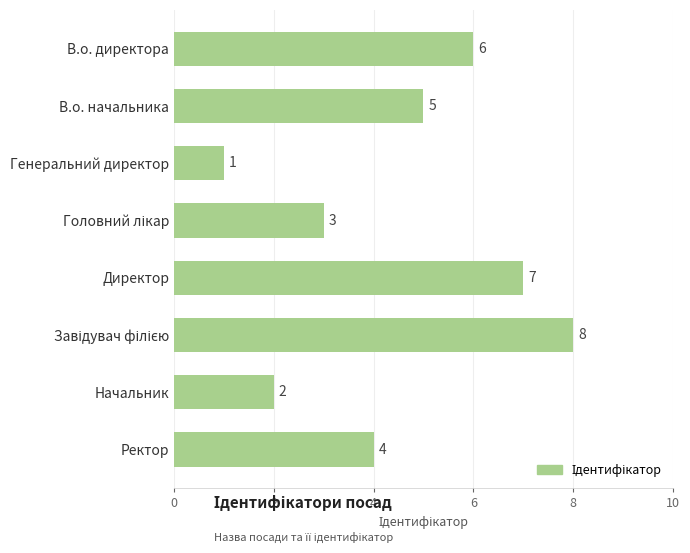

How many distinct data groups are displayed?

1